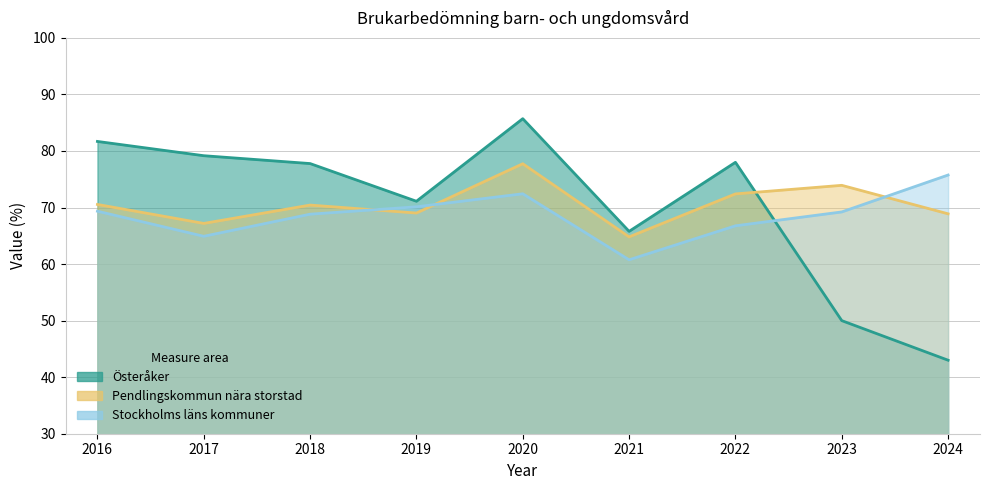

What is the value of the Pendlingskommun nära storstad point at the 1st from the left?

70.5